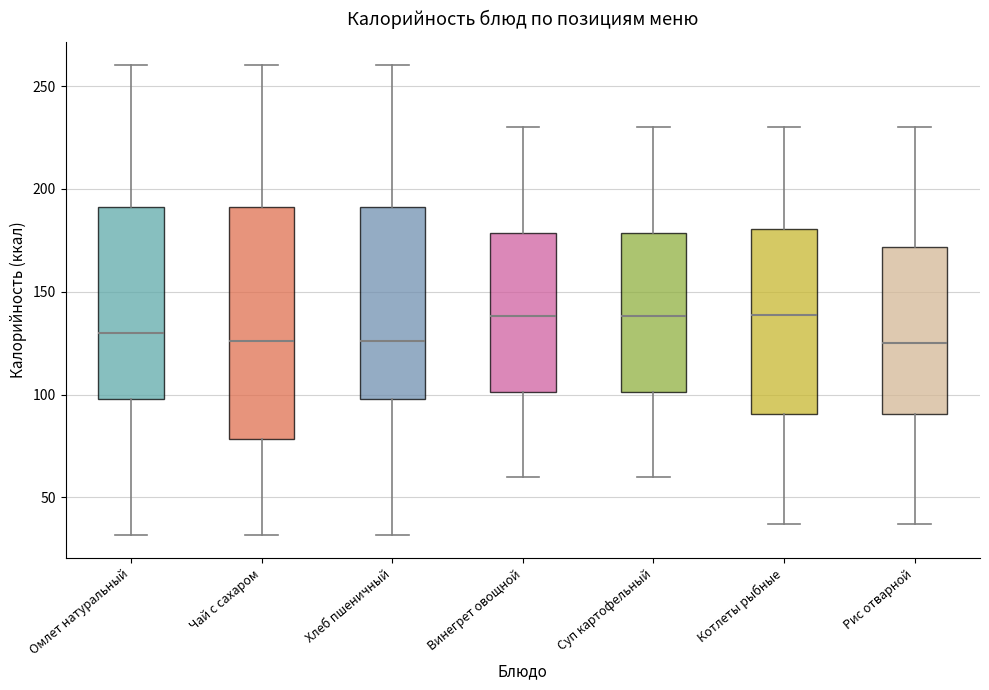

Where is the lower edge of the box for Суп картофельный on the y-axis? The values are not printed on the chart, so give them approximately, as read against the axis.

100